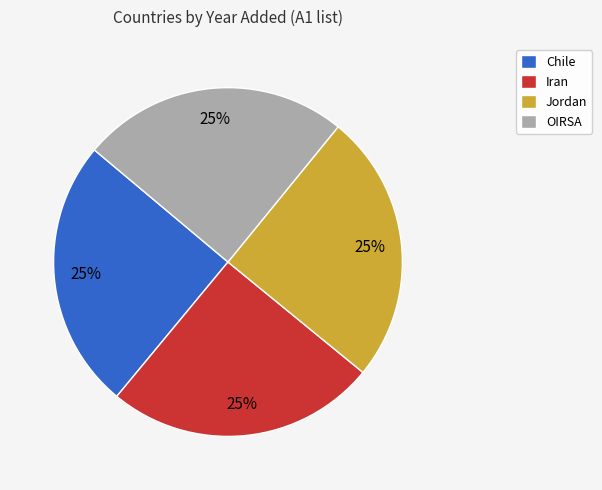

The Iran slice represents 37% of the pie. True or false?

False